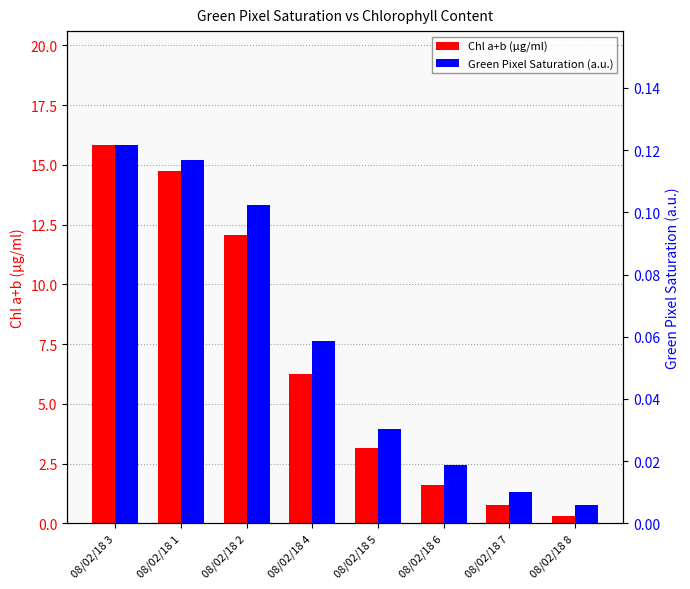

How many data points in Chl a+b (µg/ml) are less than 6?

4